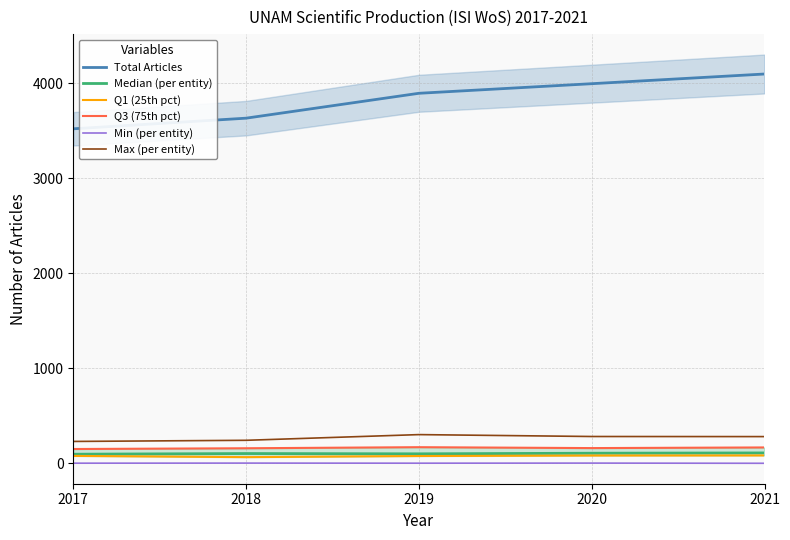

Is the value of Max (per entity) at 2017 greater than the value of Q3 (75th pct) at 2019?

Yes